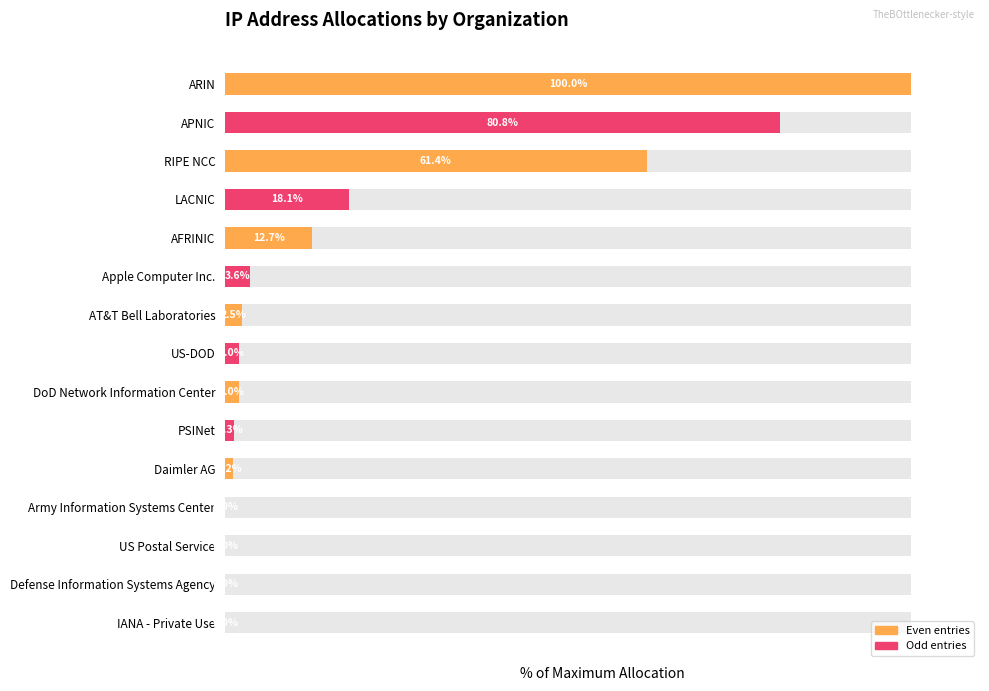

The chart shows a value of 0.0 at US Postal Service. True or false?

True